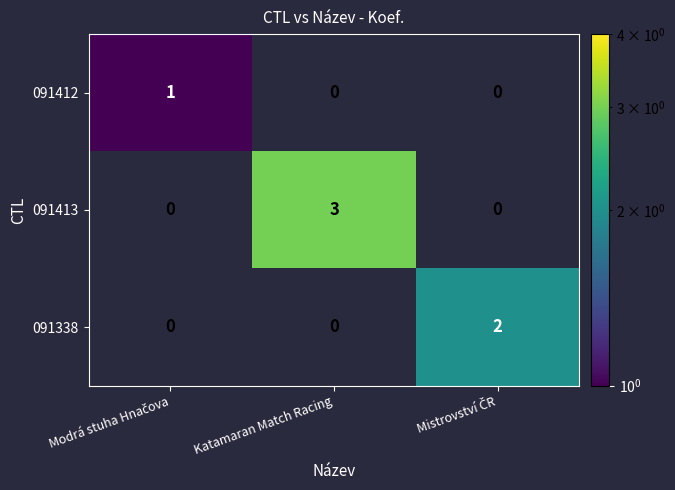

Reading left to right, extract all data points from this chart.

091412: 1	0	0
091413: 0	3	0
091338: 0	0	2